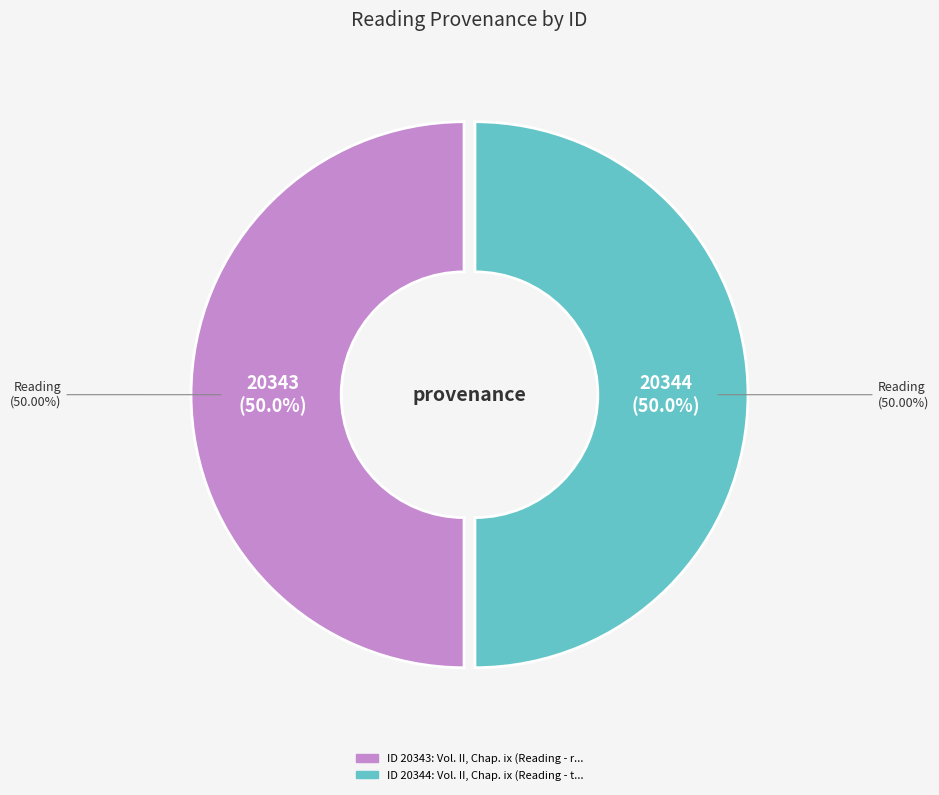

Rank the categories by value from highest to lowest.

Vol. II, Chap. ix (Reading - trembled), Vol. II, Chap. ix (Reading - respiration)